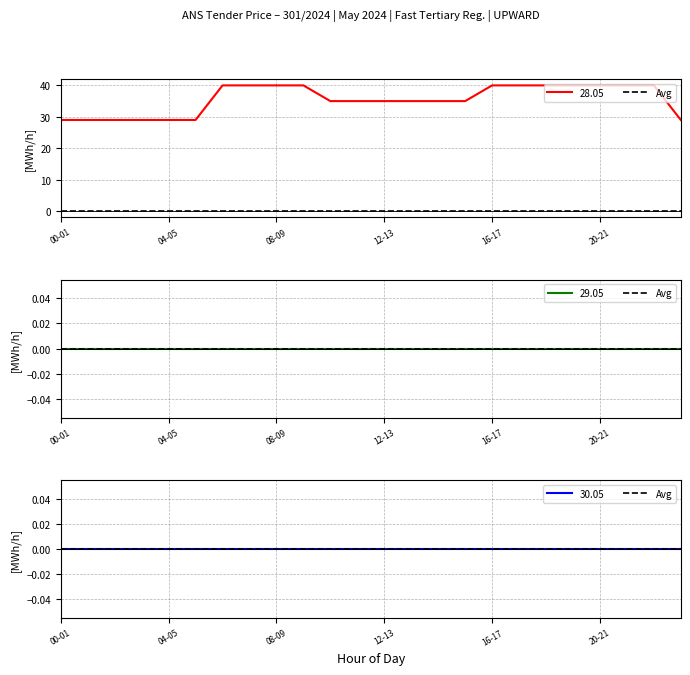

What position from the left is 10-11?

11